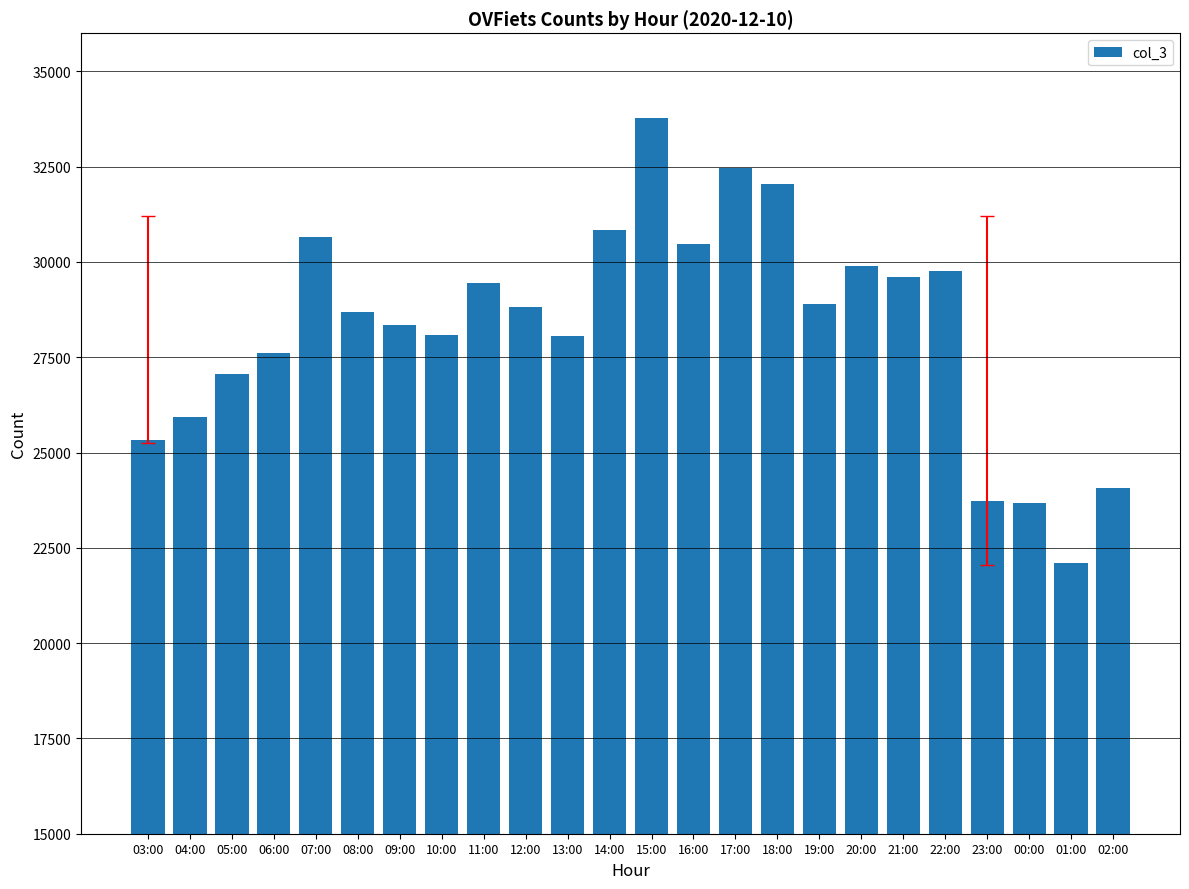

What value does the data have at 22:00, to the nearest 10?

29760